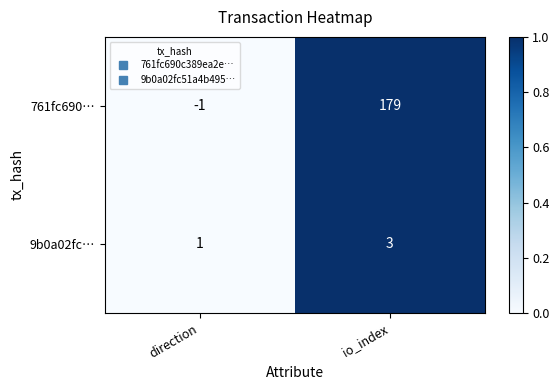

List the series in order of their peak value, highest first.

761fc690…, 9b0a02fc…